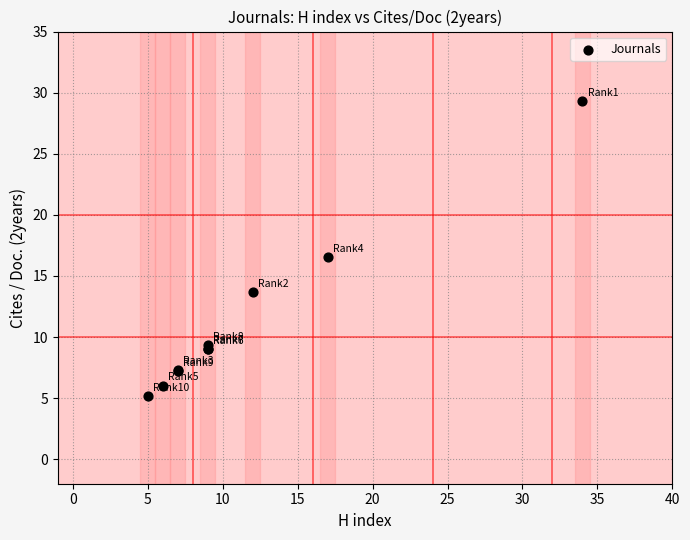

What Y value in the scatter plot is closest to 17?

16.5